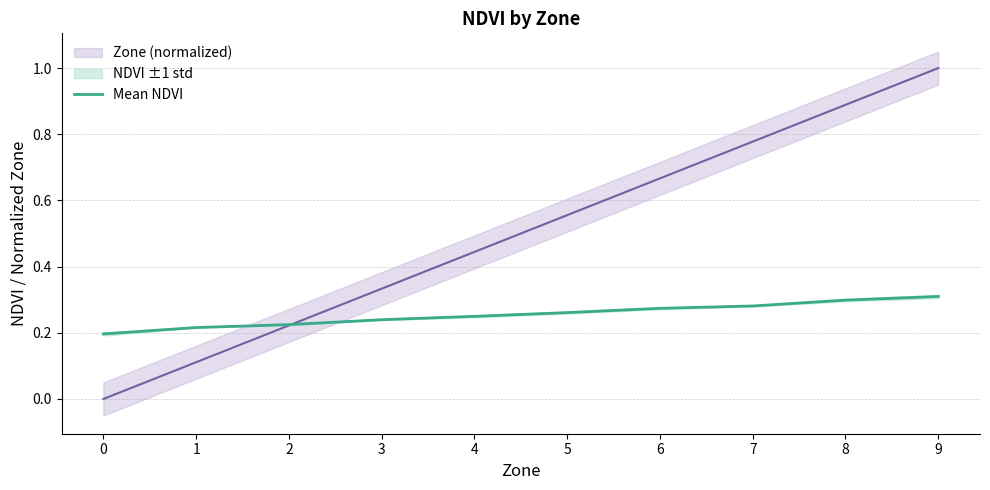

What value does the data have at 1?

0.2